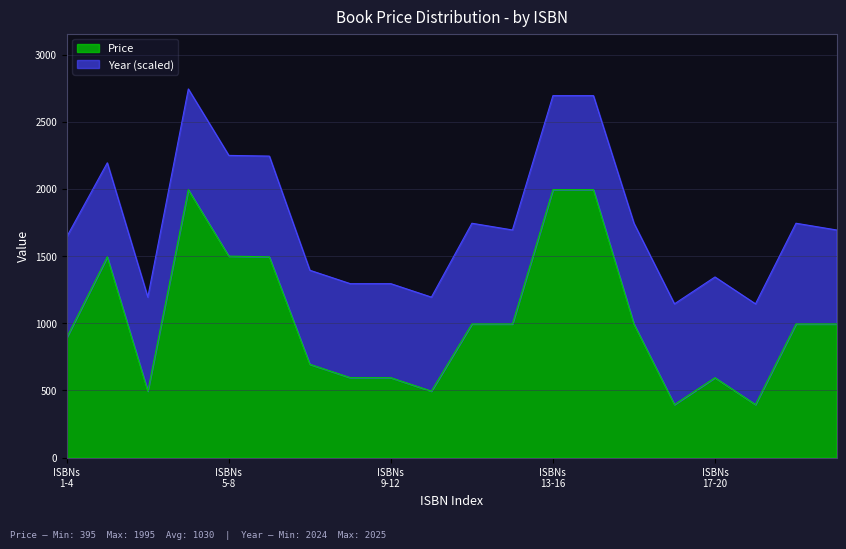

What is the minimum value for Price?

395